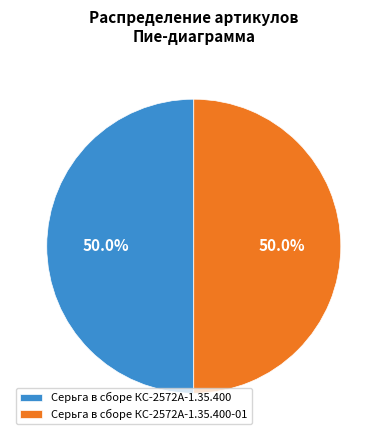

Combined, what portion of the pie is Серьга в сборе КС-2572А-1.35.400-01 and Серьга в сборе КС-2572А-1.35.400?

100.0%